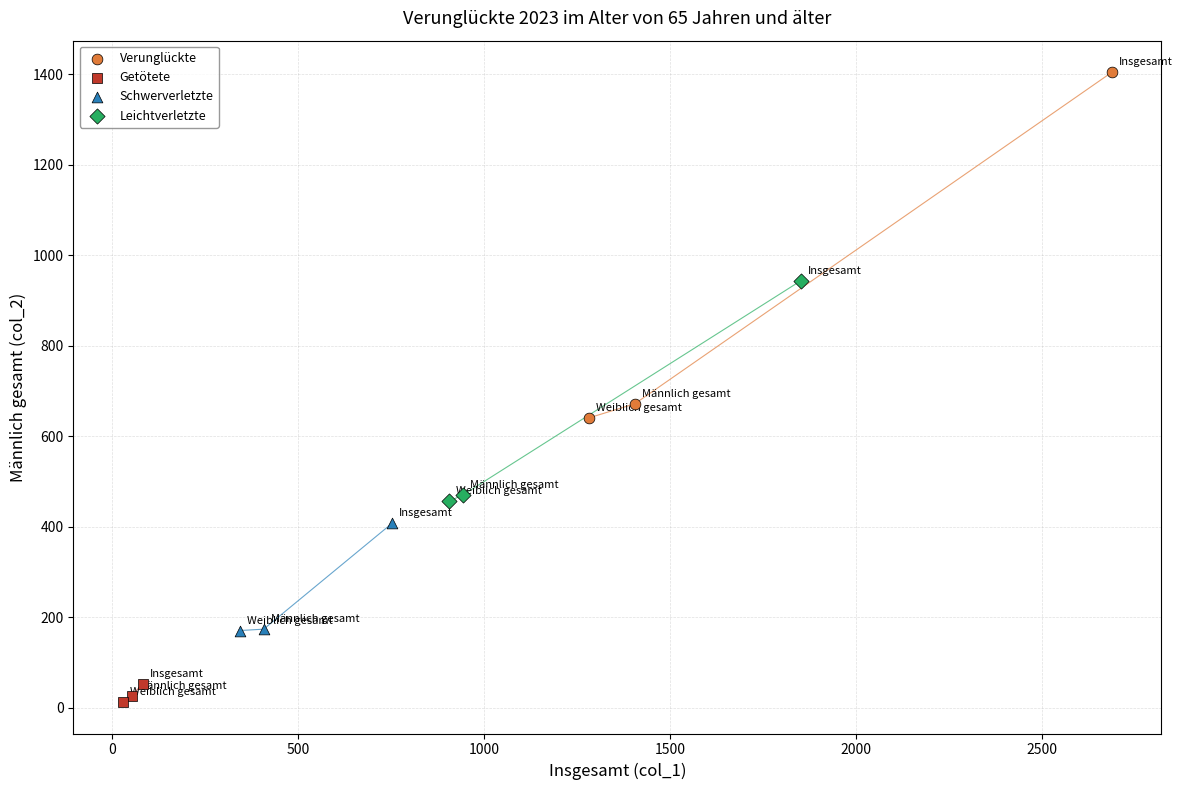

Which series has the largest Y range (max minus min)?

Verunglückte